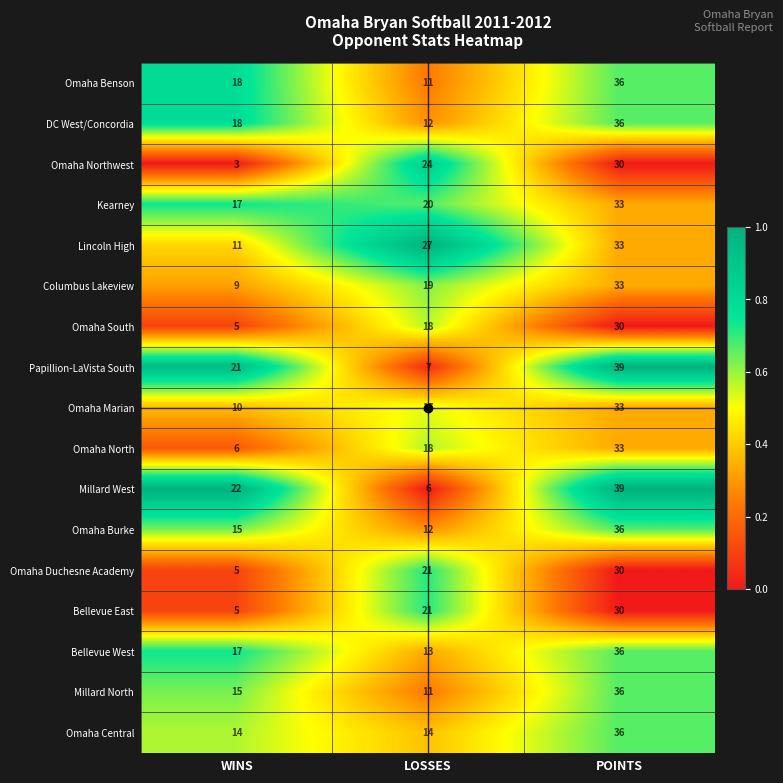

The Omaha Central series shows 14 at WINS. True or false?

True